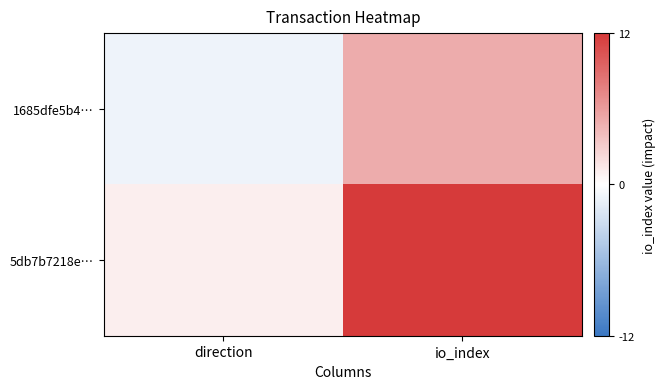

What is the maximum value shown in the chart?

12